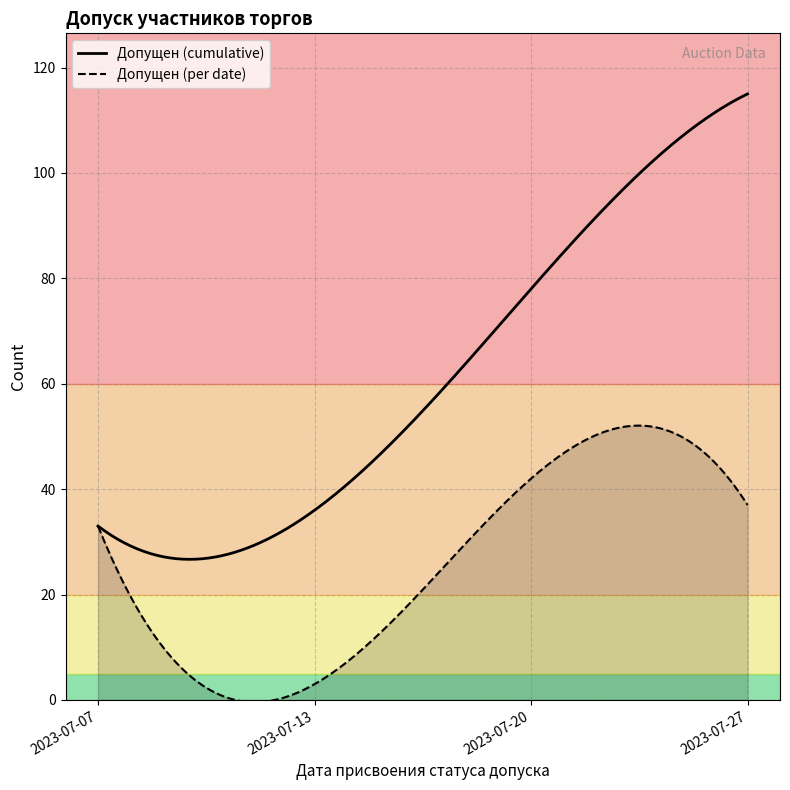

True or false: Допущен and Cumulative intersect in this chart.

False